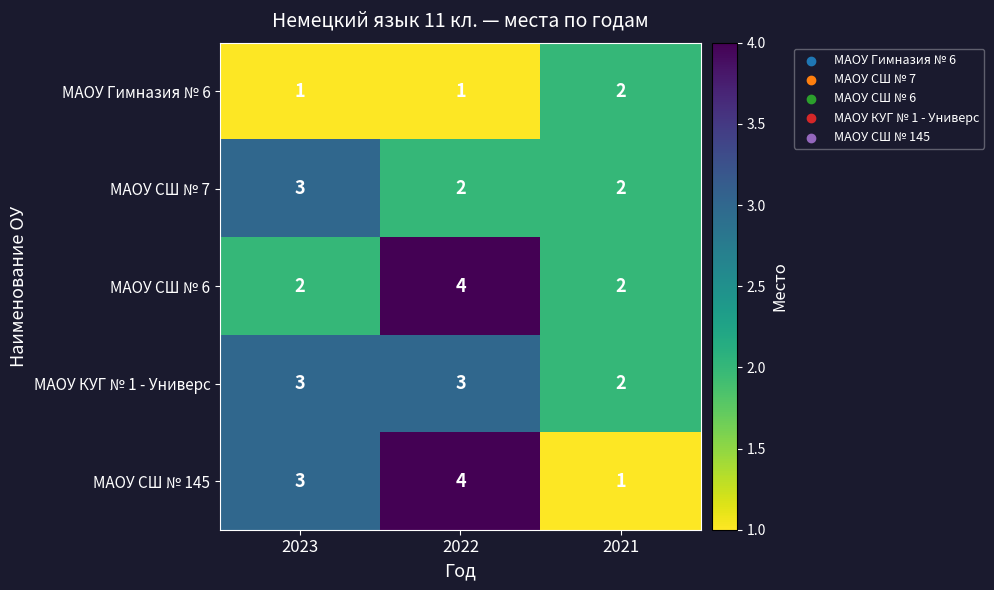

What is the spread (max minus min) of values at 2021?

1